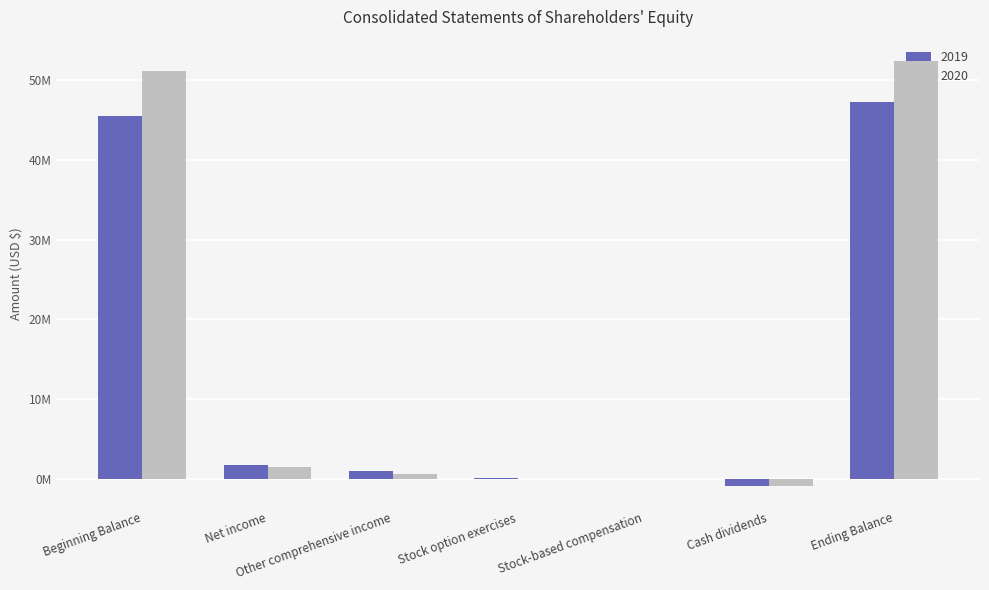

At which category is the sum across all series the highest?

Ending Balance